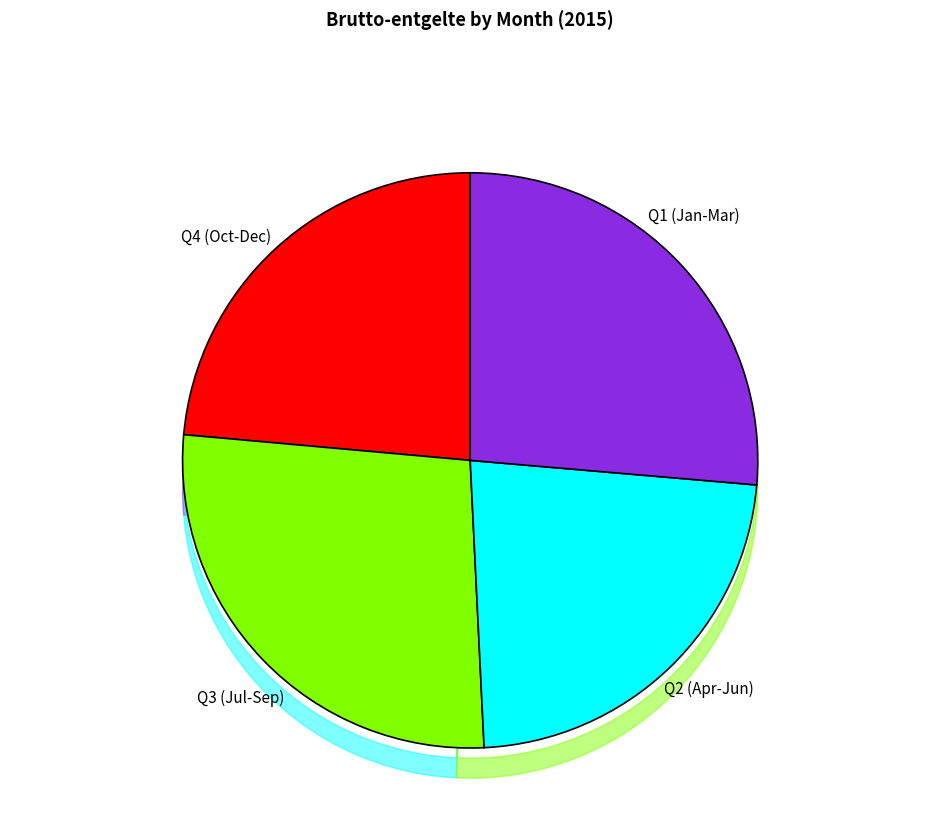

To the nearest percent, what portion does April represent?

10%